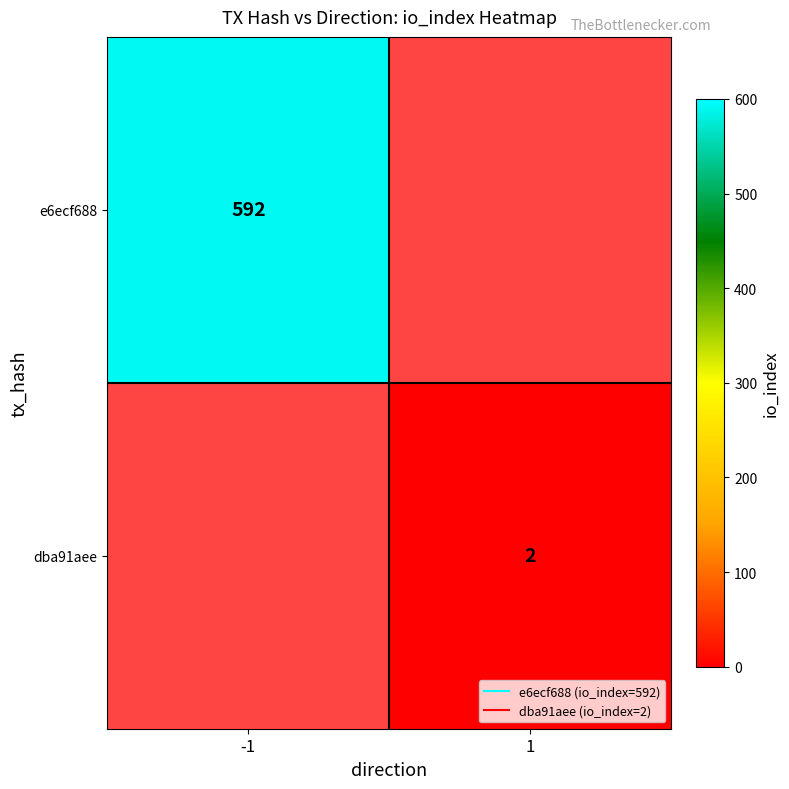

Which label corresponds to the largest value in the chart?

-1